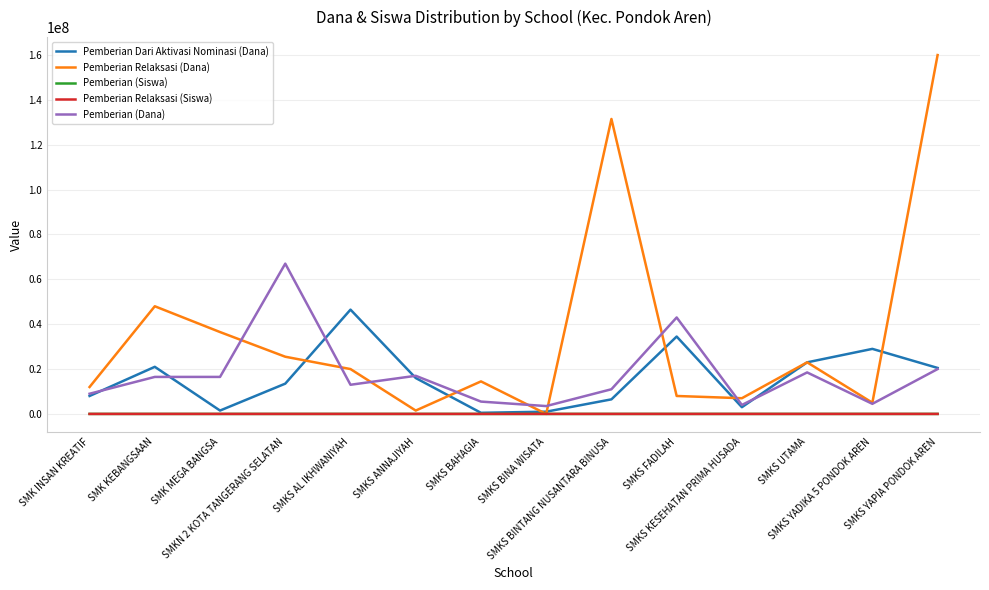

What is the total value across all series at SMKS KESEHATAN PRIMA HUSADA?

14000013